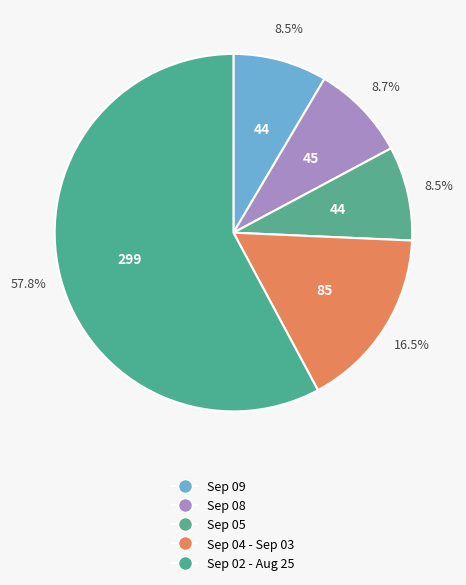

How many segments does this pie chart have?

5